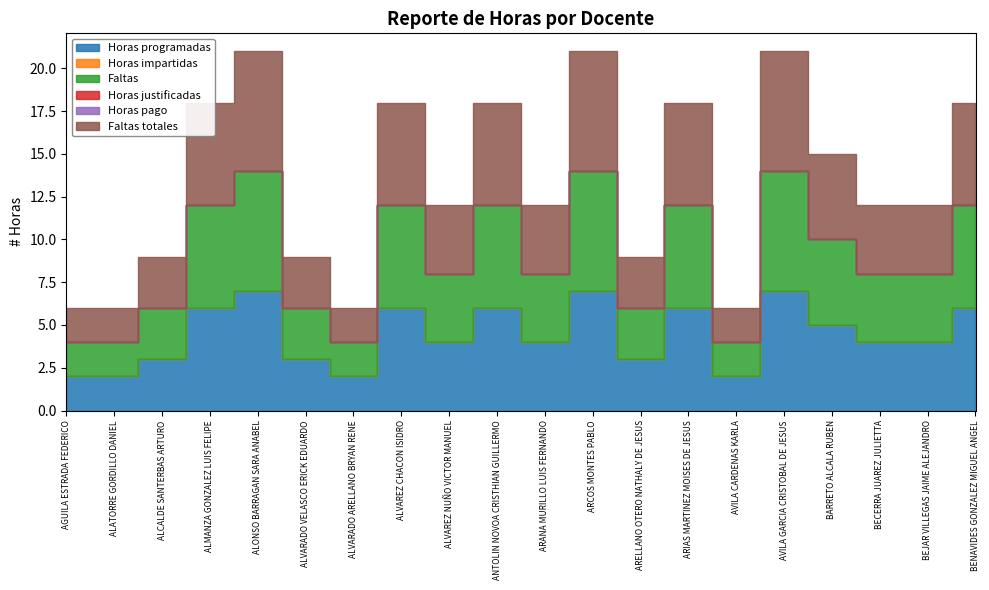

Where is the first local minimum for Horas programadas?

ALVARADO ARELLANO BRYAN RENE